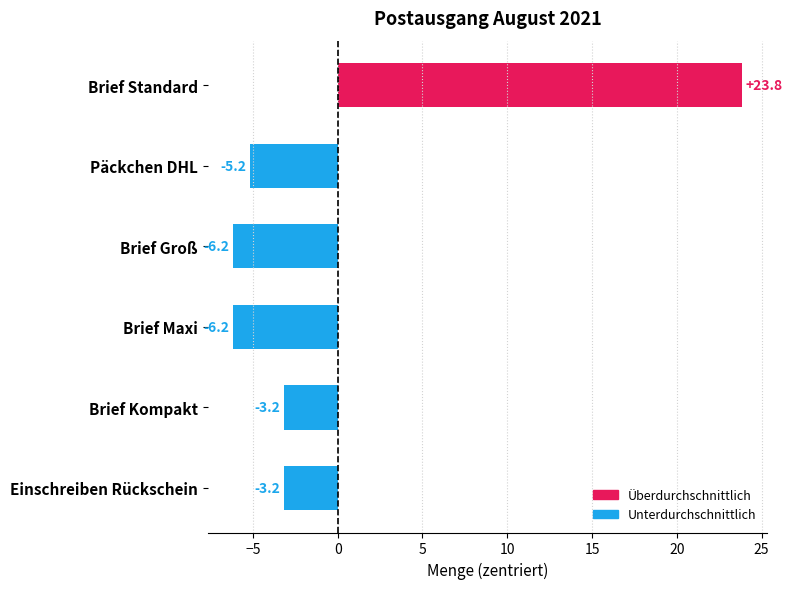

What value does the data have at Einschreiben Rückschein?

-3.2